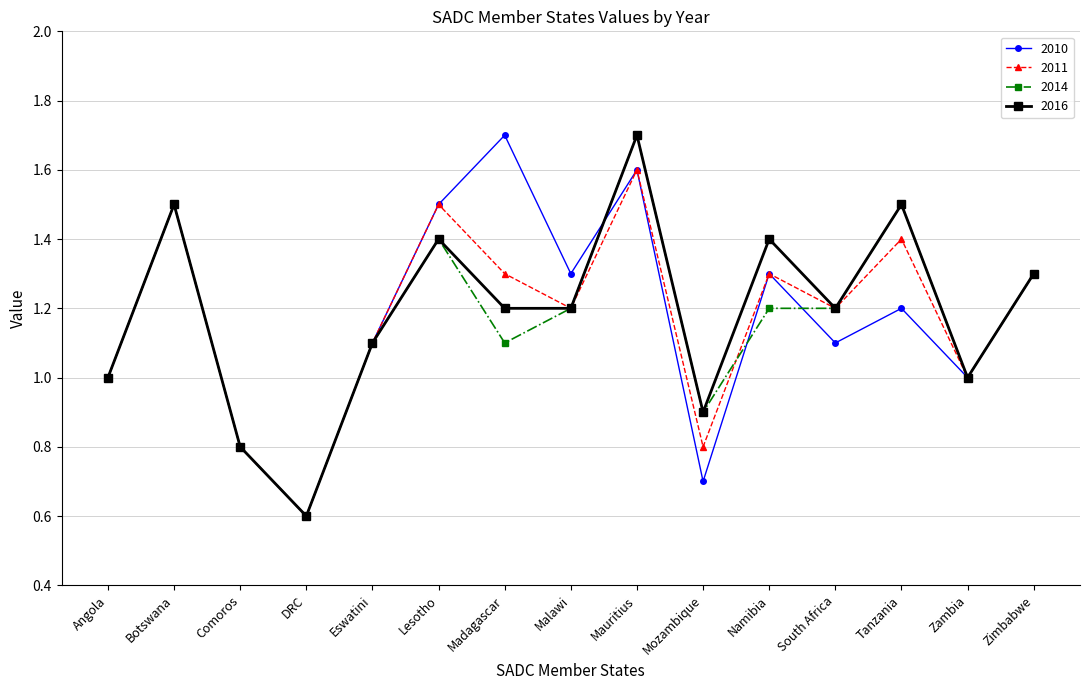

Reading right to left, extract all data points from this chart.

2010: Zimbabwe=1.3	Zambia=1.0	Tanzania=1.2	South Africa=1.1	Namibia=1.3	Mozambique=0.7	Mauritius=1.6	Malawi=1.3	Madagascar=1.7	Lesotho=1.5	Eswatini=1.1	DRC=0.6	Comoros=0.8	Botswana=1.5	Angola=1.0
2011: Zimbabwe=1.3	Zambia=1.0	Tanzania=1.4	South Africa=1.2	Namibia=1.3	Mozambique=0.8	Mauritius=1.6	Malawi=1.2	Madagascar=1.3	Lesotho=1.5	Eswatini=1.1	DRC=0.6	Comoros=0.8	Botswana=1.5	Angola=1.0
2014: Zimbabwe=1.3	Zambia=1.0	Tanzania=1.5	South Africa=1.2	Namibia=1.2	Mozambique=0.9	Mauritius=1.7	Malawi=1.2	Madagascar=1.1	Lesotho=1.4	Eswatini=1.1	DRC=0.6	Comoros=0.8	Botswana=1.5	Angola=1.0
2016: Zimbabwe=1.3	Zambia=1.0	Tanzania=1.5	South Africa=1.2	Namibia=1.4	Mozambique=0.9	Mauritius=1.7	Malawi=1.2	Madagascar=1.2	Lesotho=1.4	Eswatini=1.1	DRC=0.6	Comoros=0.8	Botswana=1.5	Angola=1.0